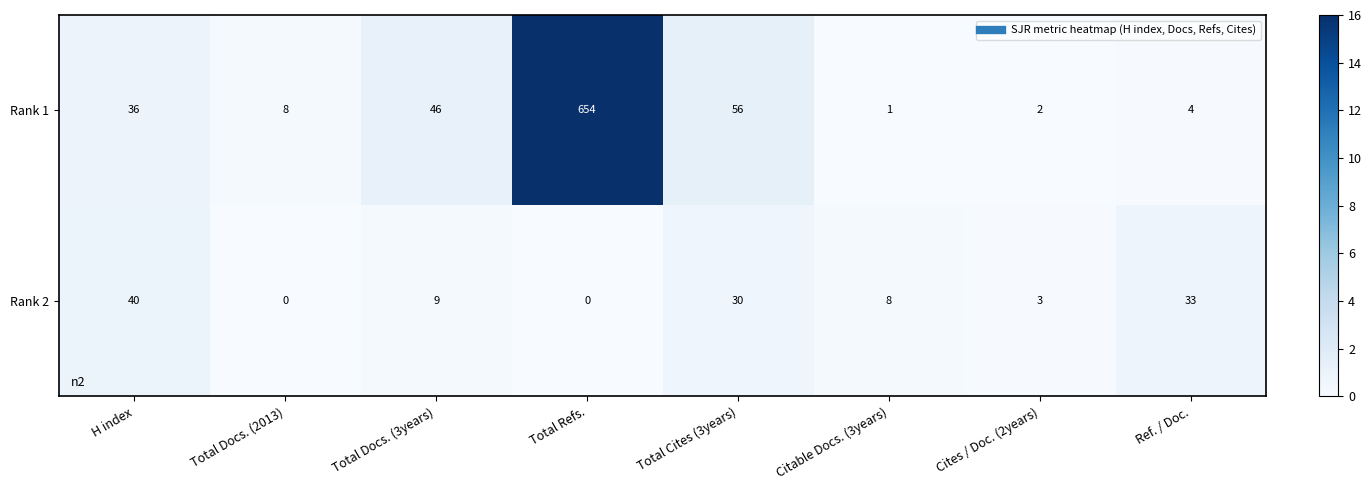

Reading right to left, extract all data points from this chart.

Rank 1: 4	2	1	56	654	46	8	36
Rank 2: 33	3	8	30	0	9	0	40